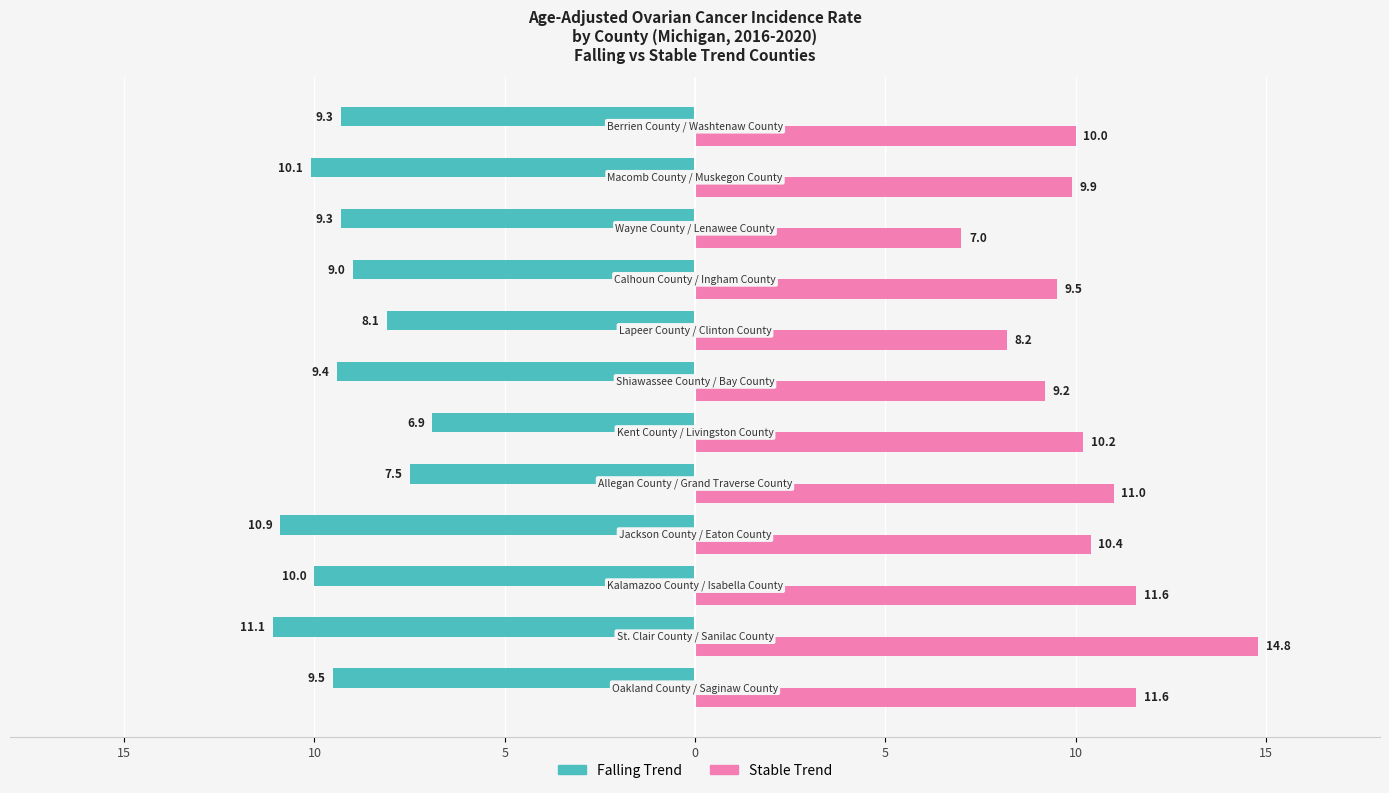

What are all the series names shown in the legend?

Falling Trend, Stable Trend